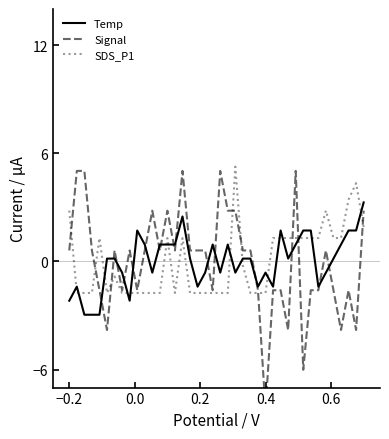

Count the number of data series in this chart.

3